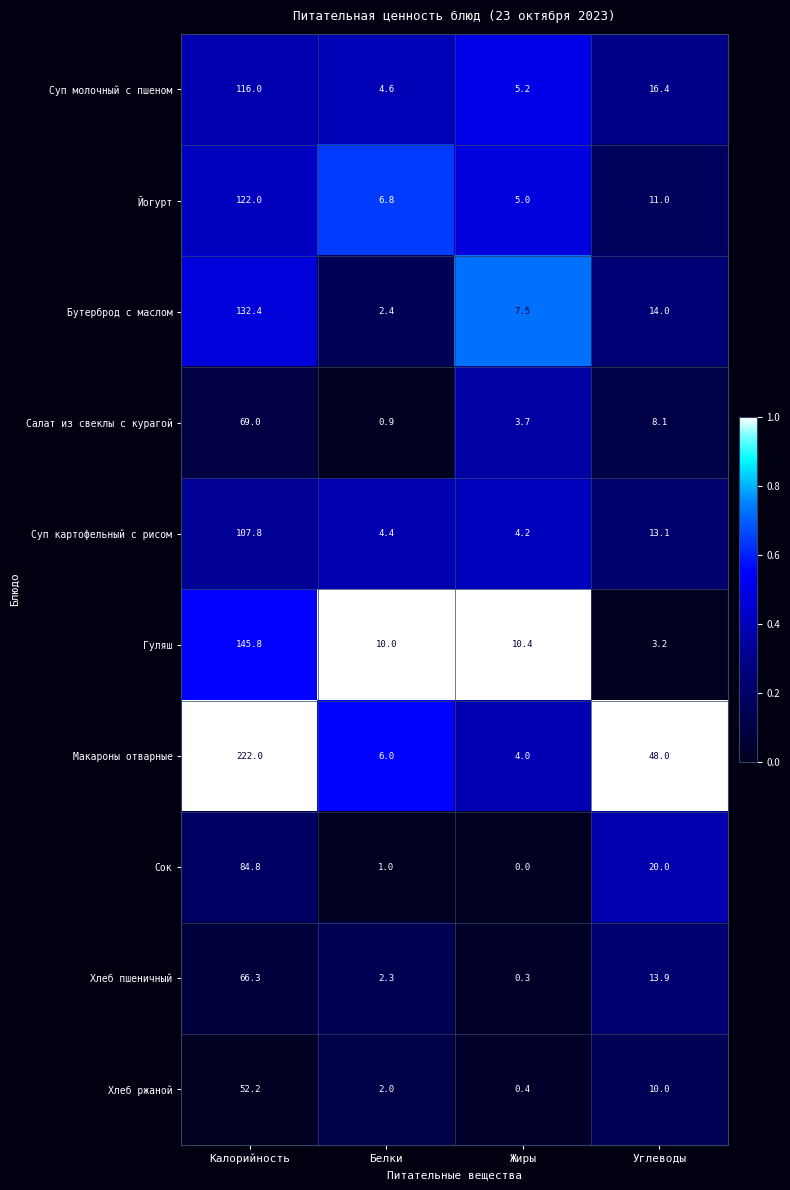

What value does the Салат из свеклы с курагой series have at Жиры?

3.7